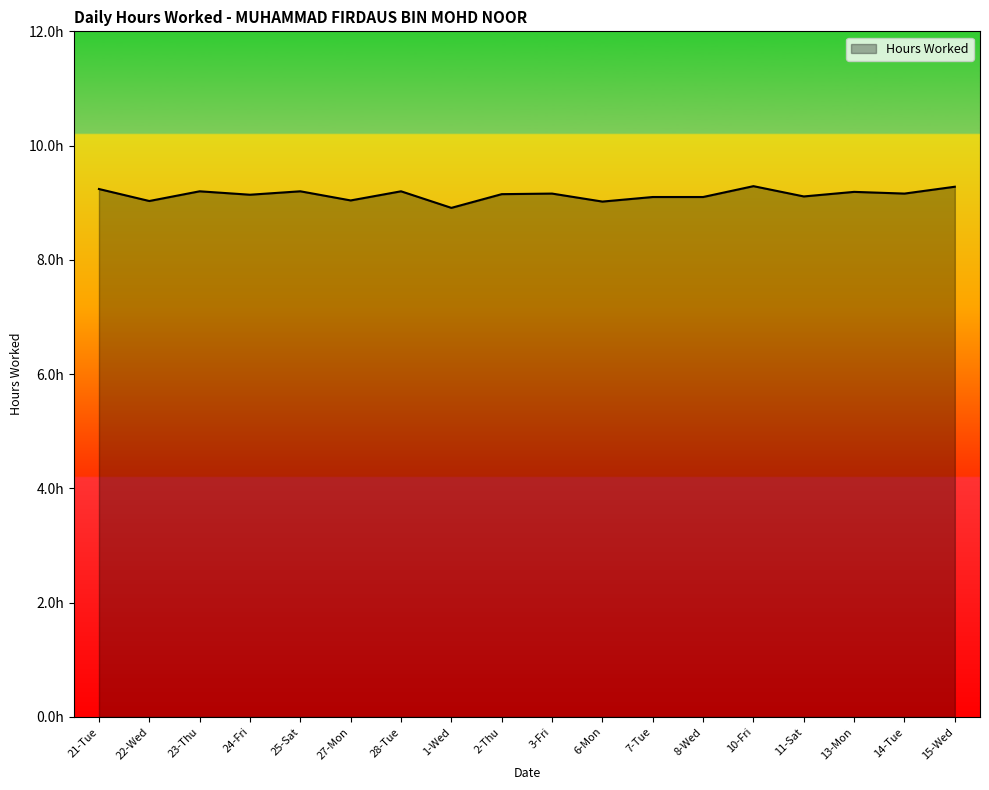

Rank the categories by value from highest to lowest.

10-Fri, 15-Wed, 21-Tue, 23-Thu, 25-Sat, 28-Tue, 13-Mon, 3-Fri, 14-Tue, 2-Thu, 24-Fri, 11-Sat, 7-Tue, 8-Wed, 27-Mon, 22-Wed, 6-Mon, 1-Wed